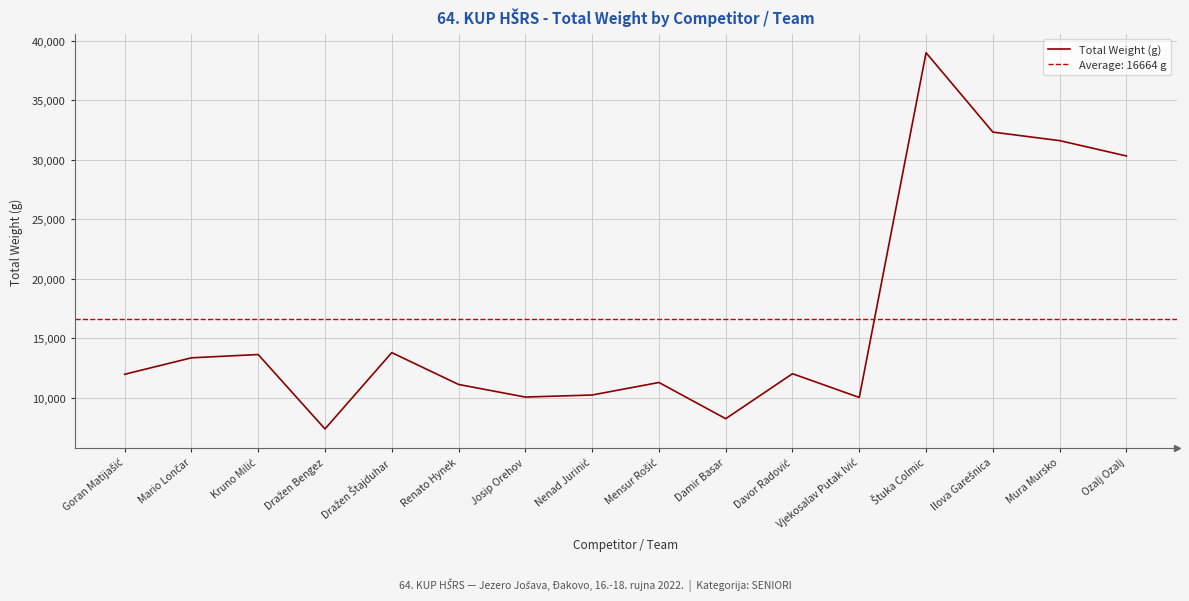

How many lines are shown in the chart?

1